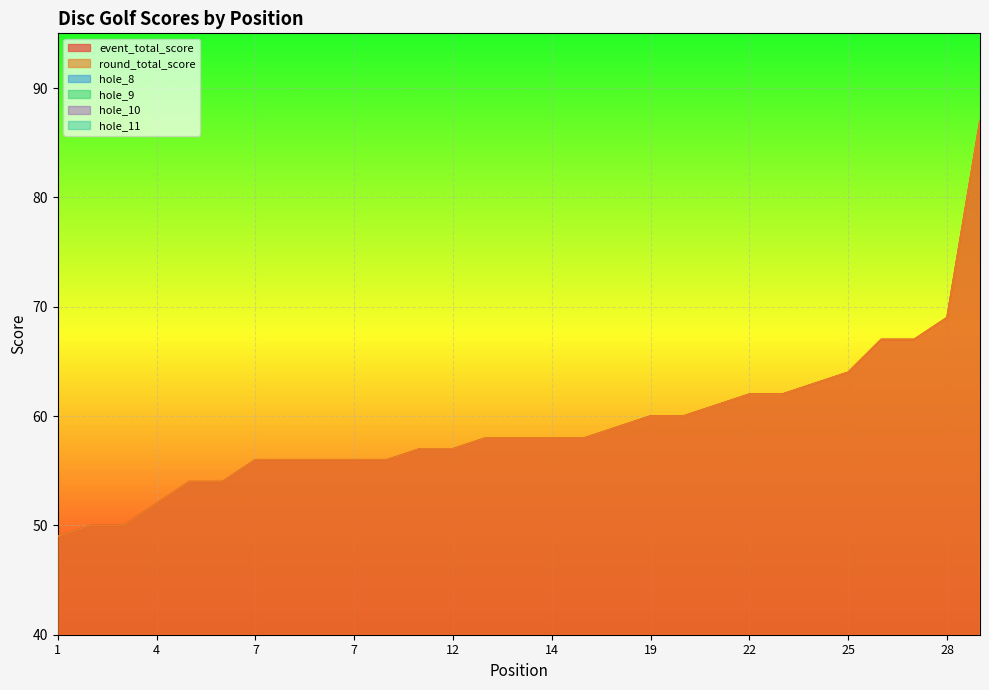

What is the difference between the maximum and minimum values in the hole_10 series?

4